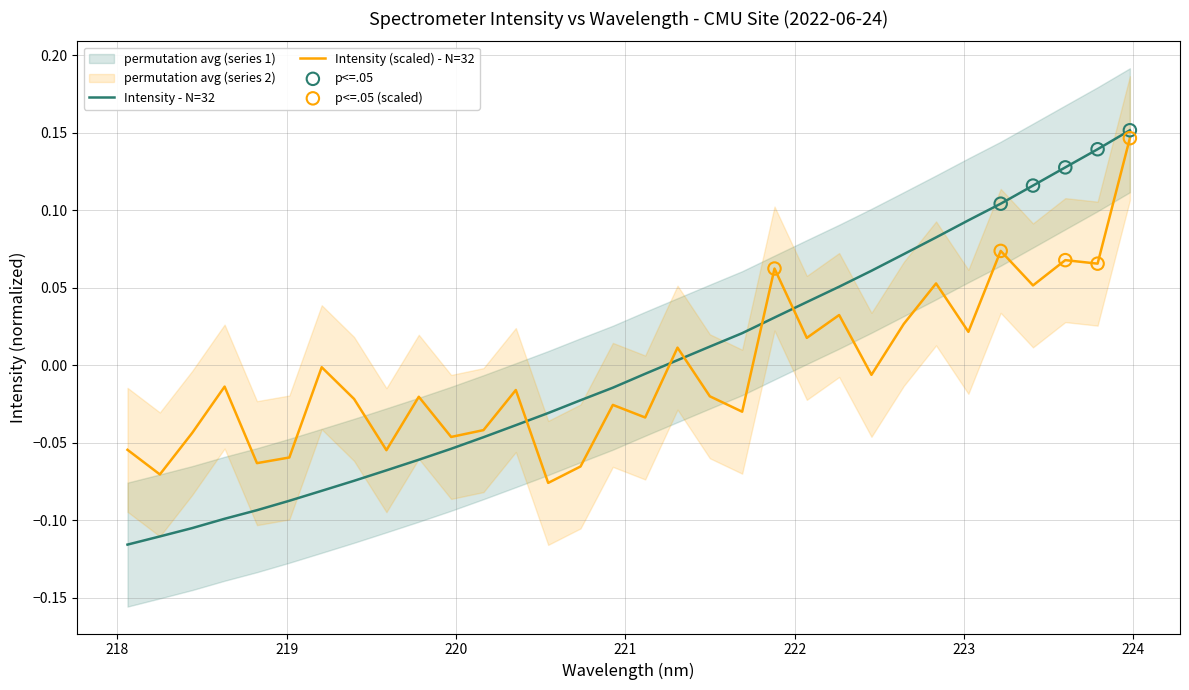

True or false: Intensity (scaled) - N=32 and Intensity - N=32 intersect in this chart.

True